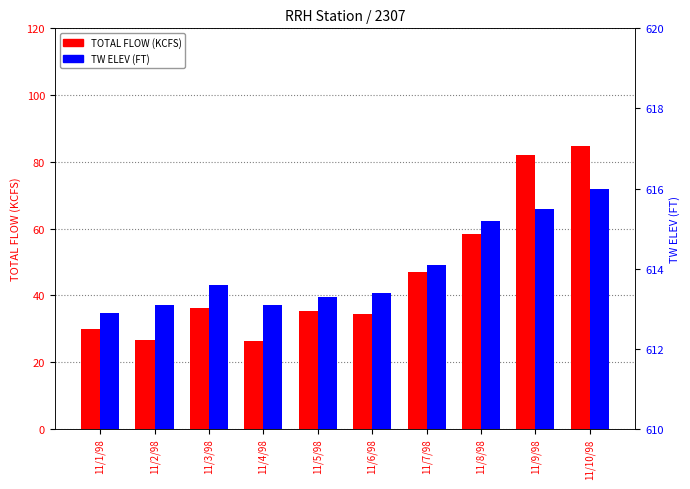

What is the average value of the TW ELEV (FT) series?

614.0